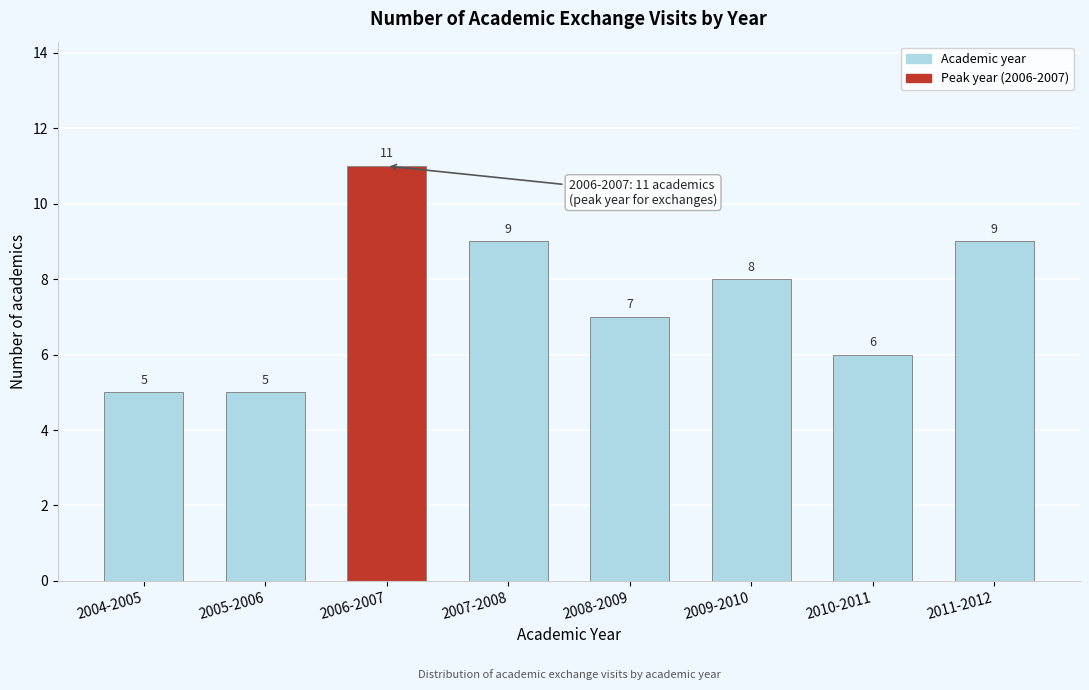

Reading right to left, extract all data points from this chart.

2011-2012=9	2010-2011=6	2009-2010=8	2008-2009=7	2007-2008=9	2006-2007=11	2005-2006=5	2004-2005=5